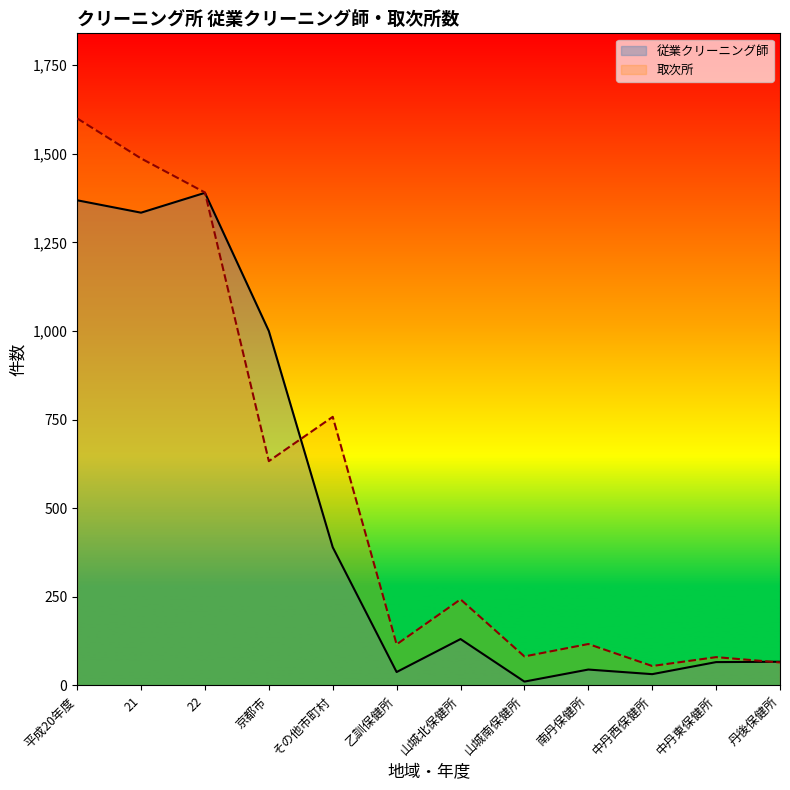

Which series has the largest total across all categories?

取次所